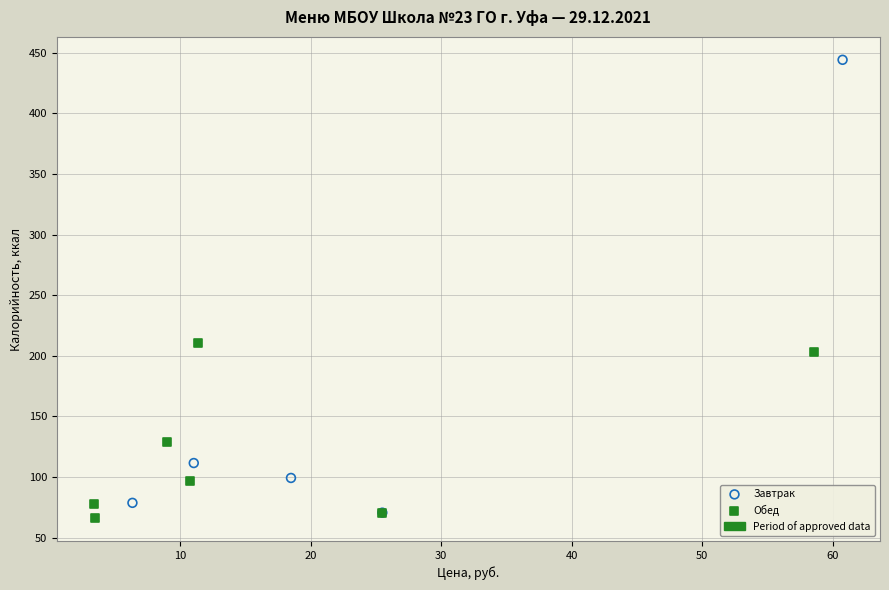

Which series contains the highest Y value?

Завтрак